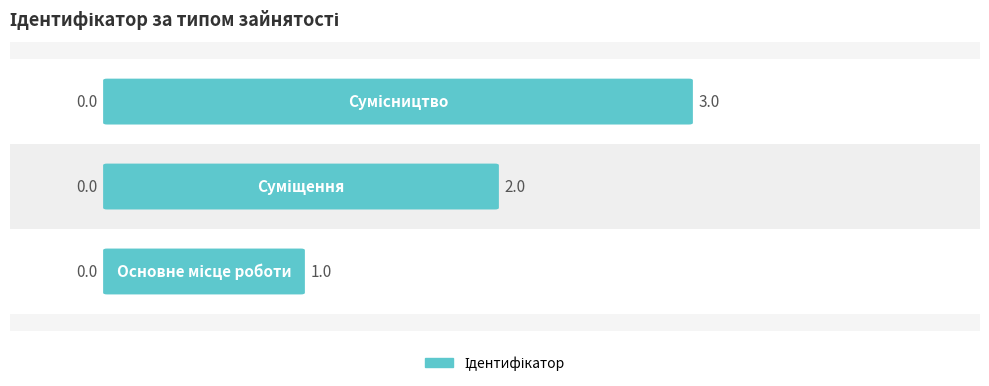

What is the greatest value displayed?

3